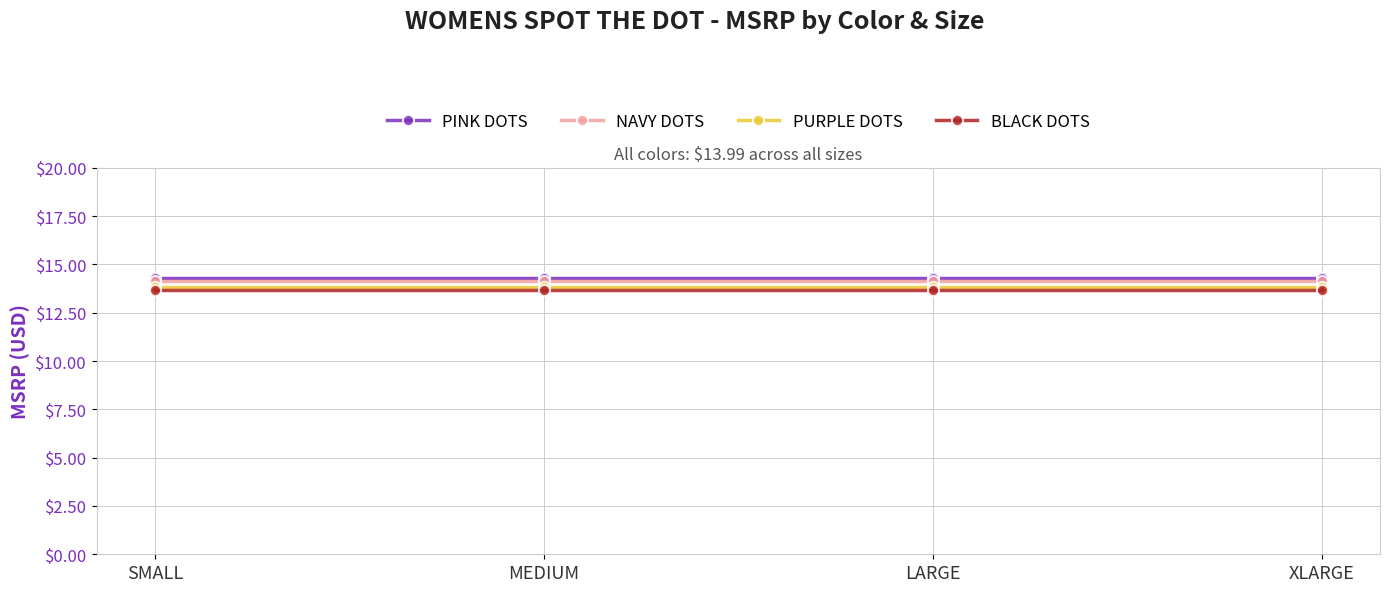

True or false: BLACK DOTS has a value of 17.8 at SMALL.

False